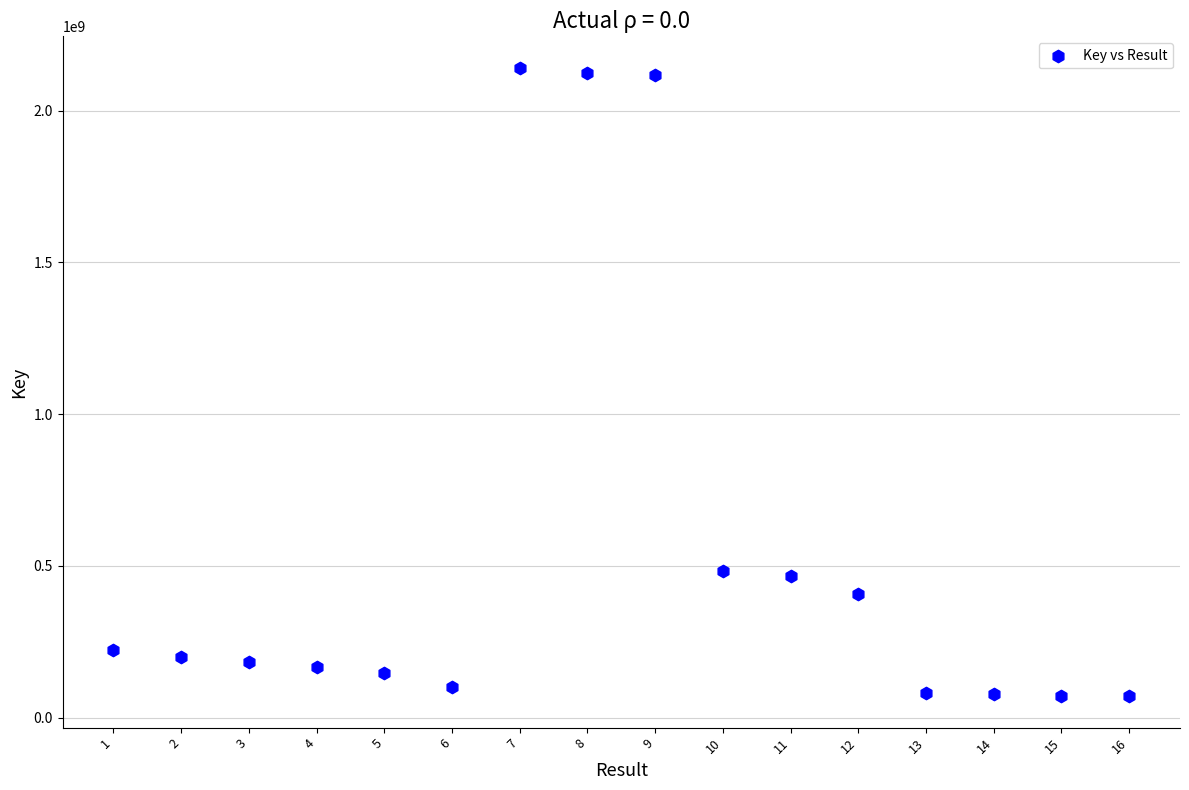

What is the range of X values (max minus min)?

15